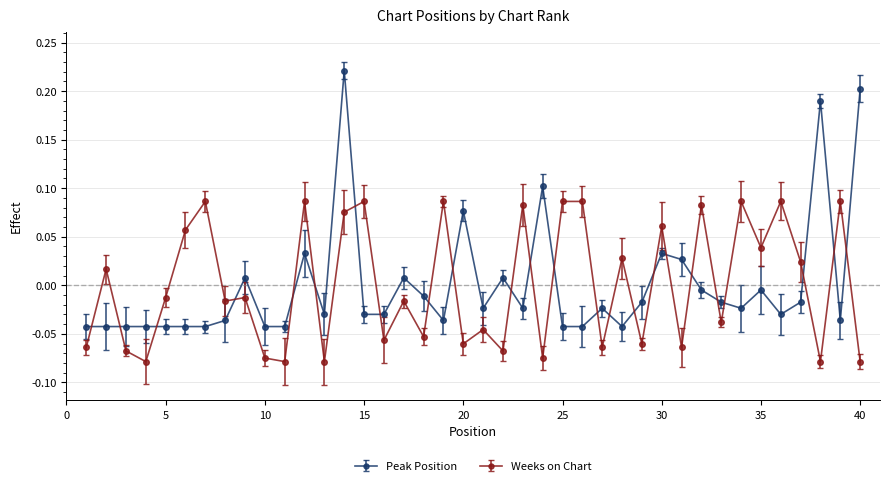

True or false: Weeks on Chart has more than 1 interior local peaks.

True